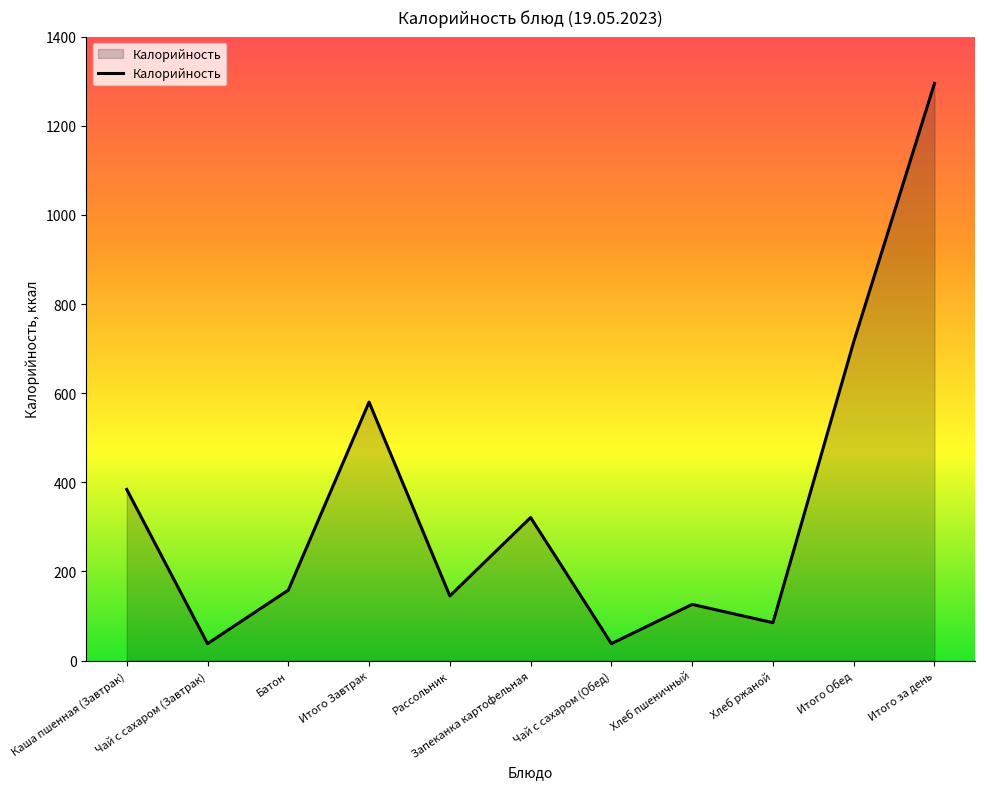

Does the chart display data point markers on the line(s)?

No